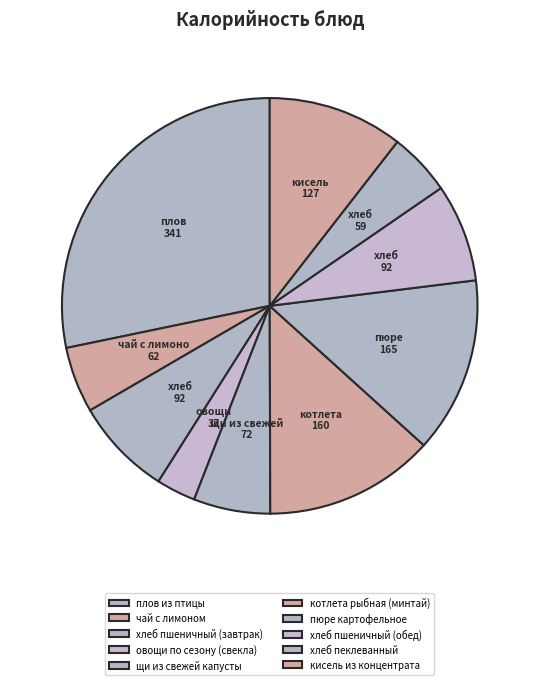

How many segments does this pie chart have?

10